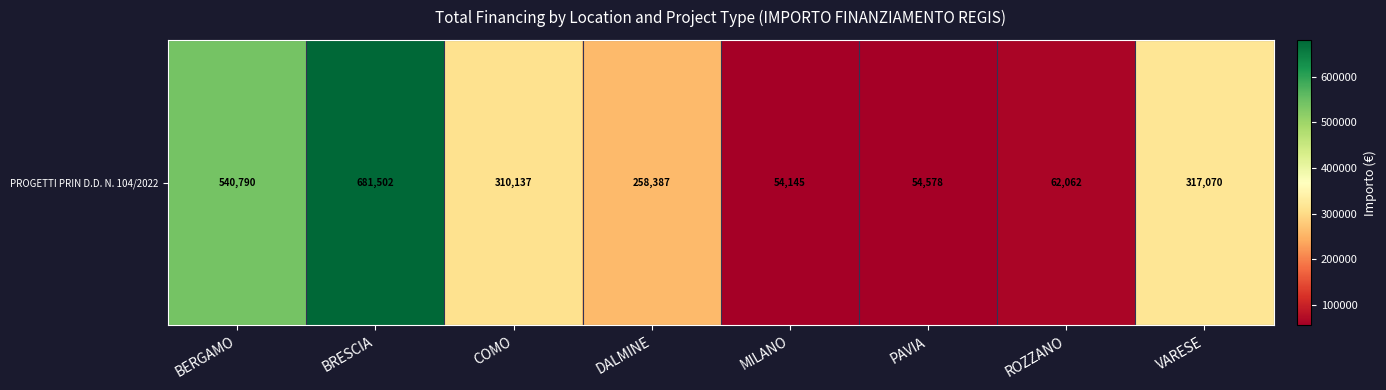

Where does the data first go above 310136?

BERGAMO